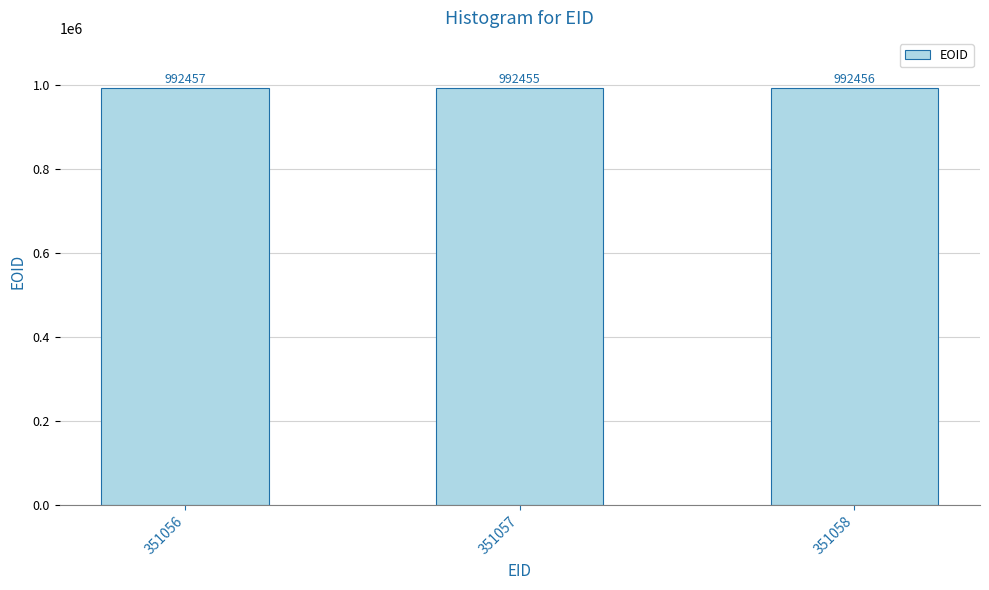

What is the sum of the values at 351057 and 351056?

1984912